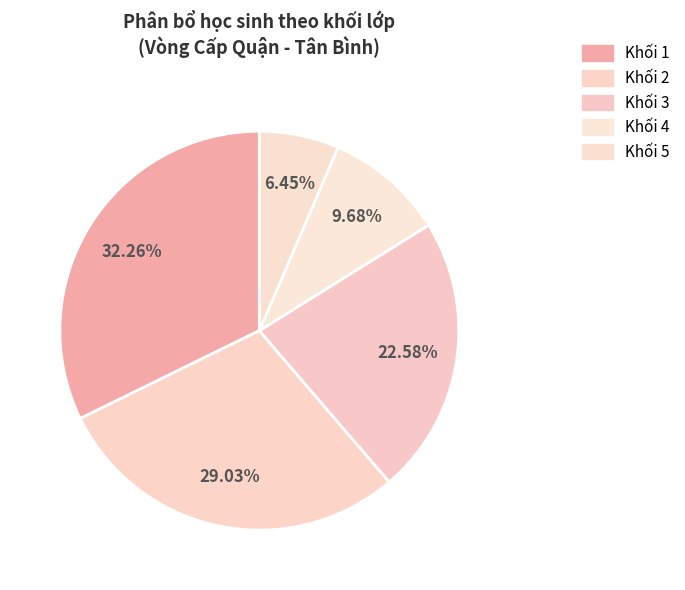

How many segments does this pie chart have?

5